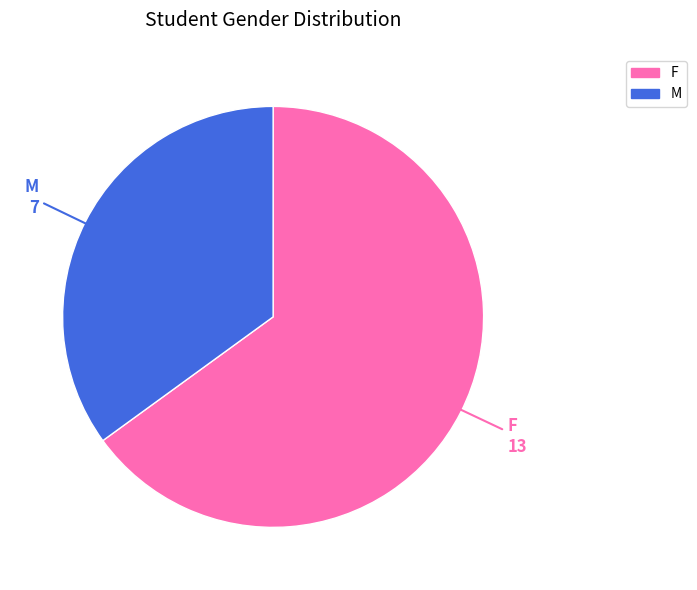

How many slices are in this pie chart?

2